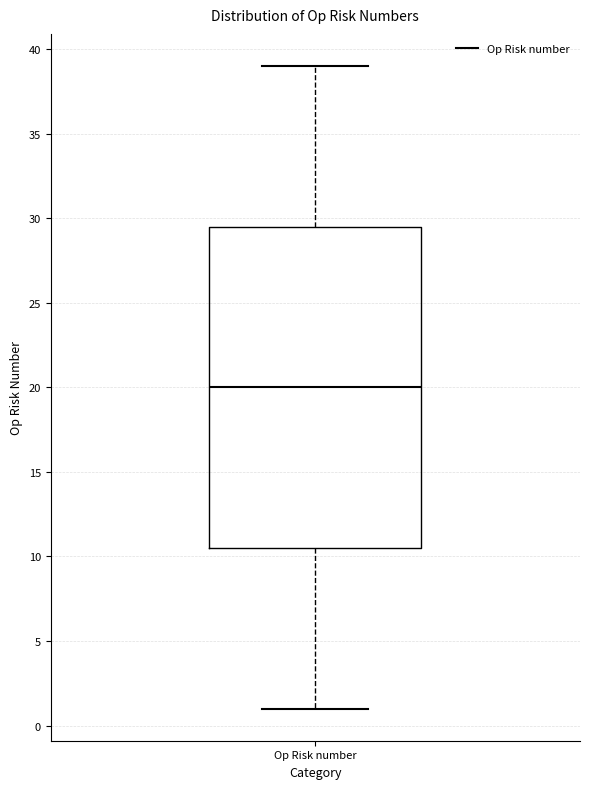

Where does the lower whisker of the box for Op Risk number end on the y-axis? The values are not printed on the chart, so give them approximately, as read against the axis.

1.0